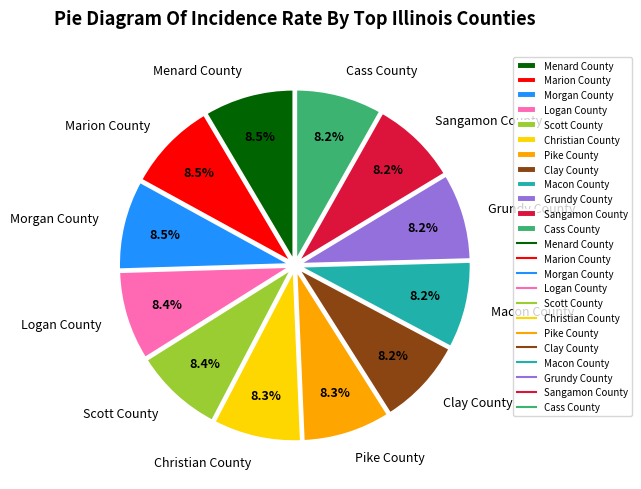

What percentage do Cass County and Logan County together represent?

16.6%